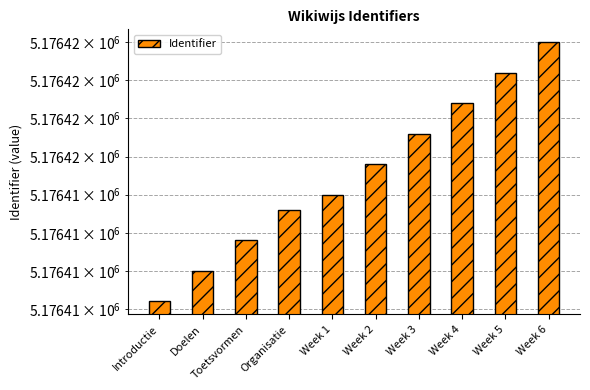

What is the value of the 2nd bar from the left?

5176410